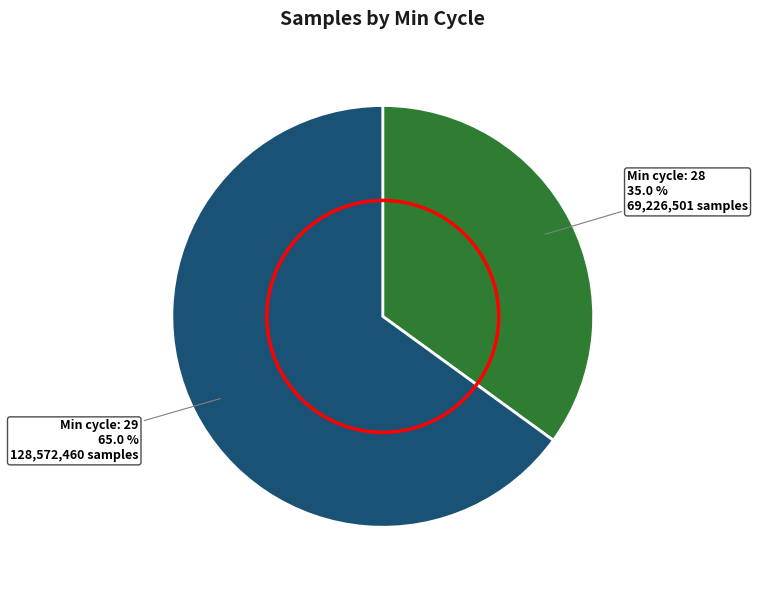

Is there any slice that represents more than half of the pie?

Yes